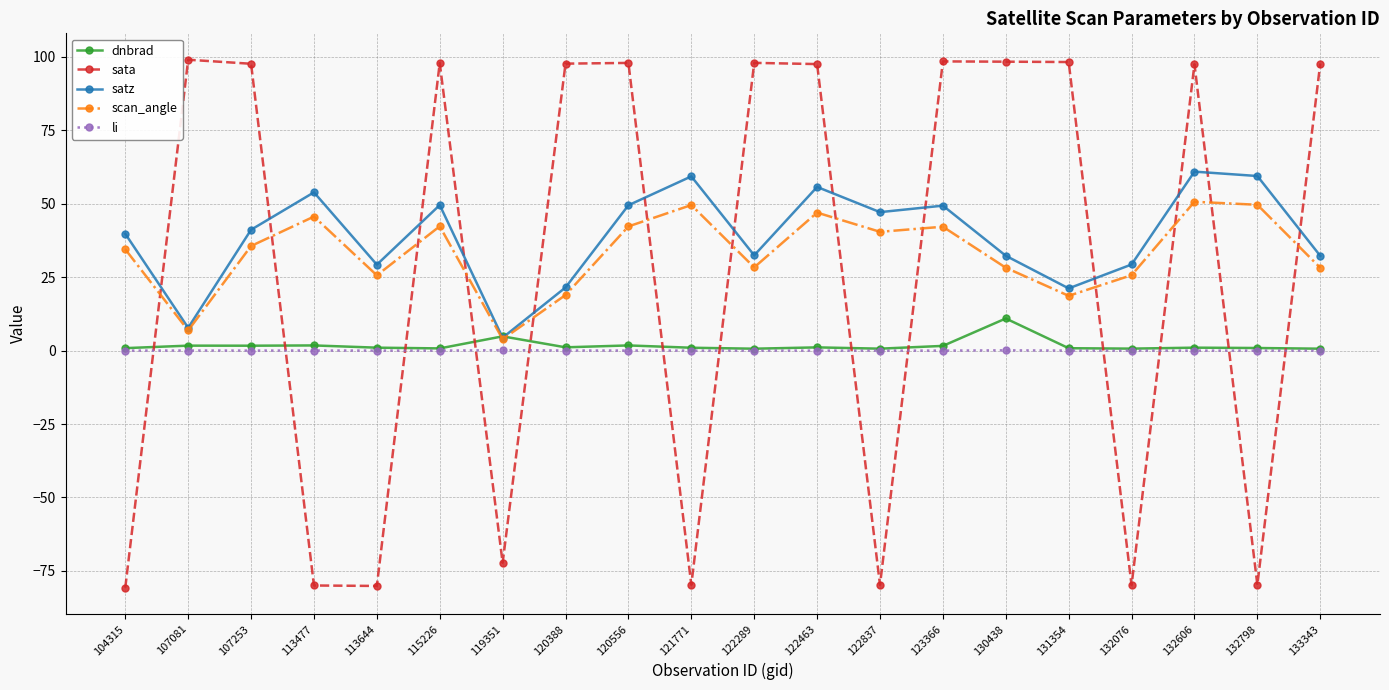

Which series has the largest range (max minus min)?

sata